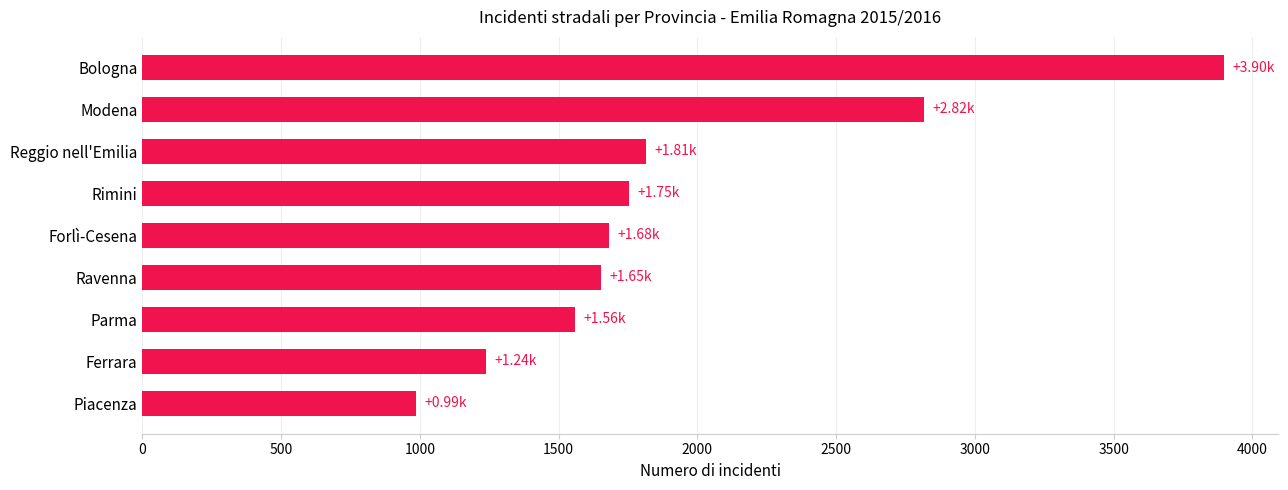

Approximately how many times larger is the value at Piacenza compared to Ferrara?

0.8